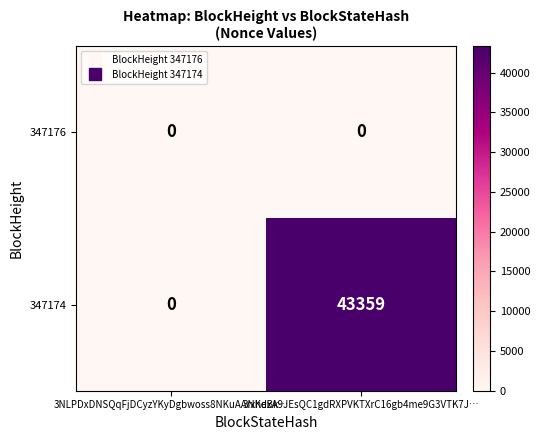

The 347174 series shows 15430 at 3NLPDxDNSQqFjDCyzYKyDgbwoss8NKuAArxheBk…. True or false?

False